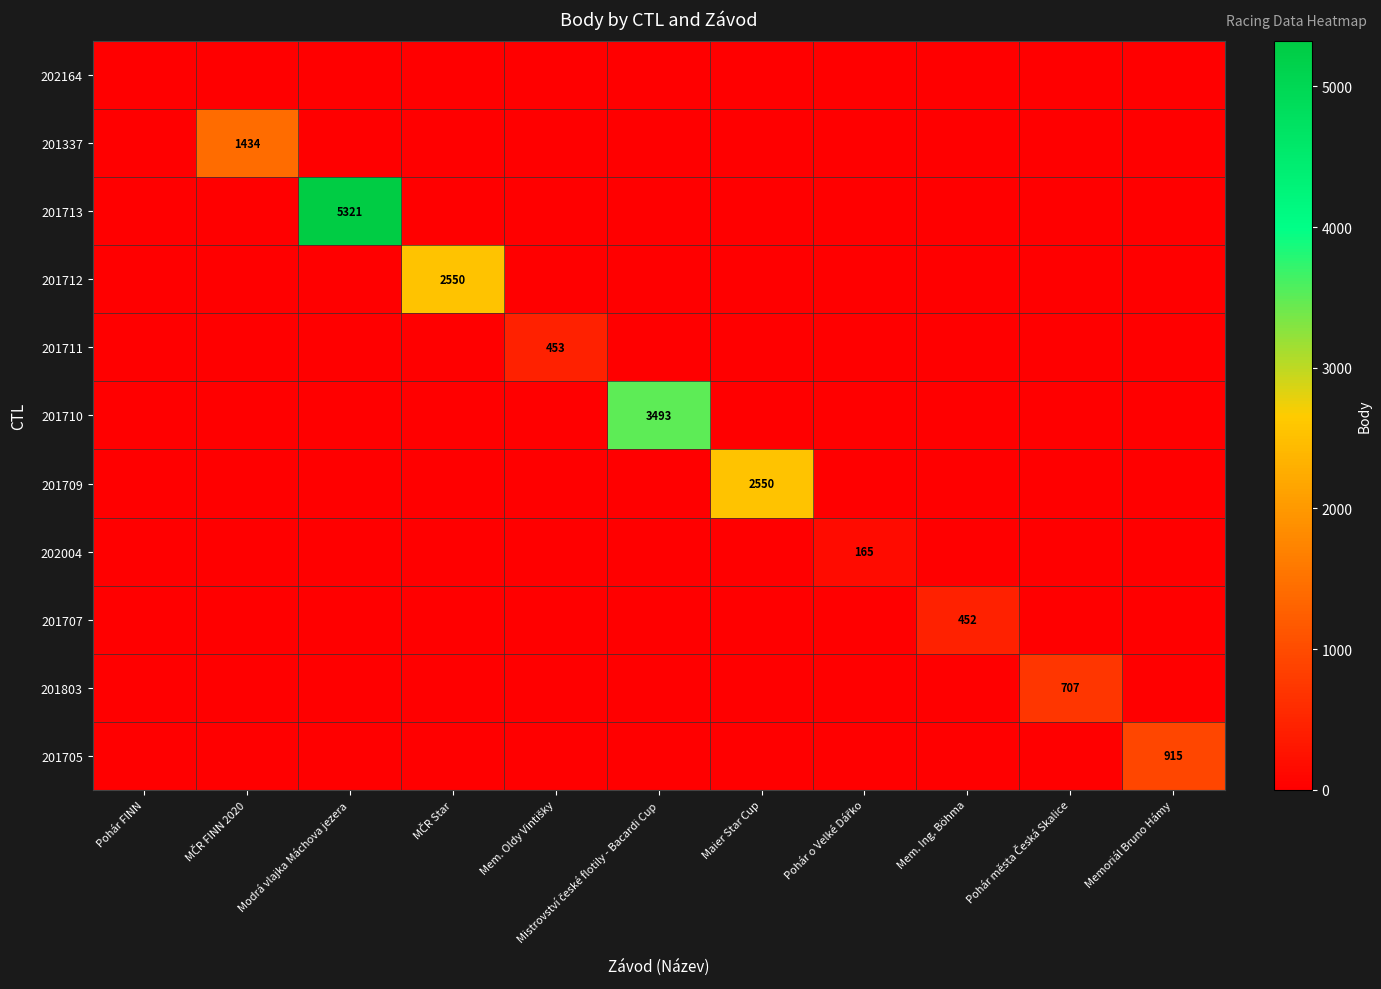

True or false: 201709 has a value of 2550 at Maier Star Cup.

True